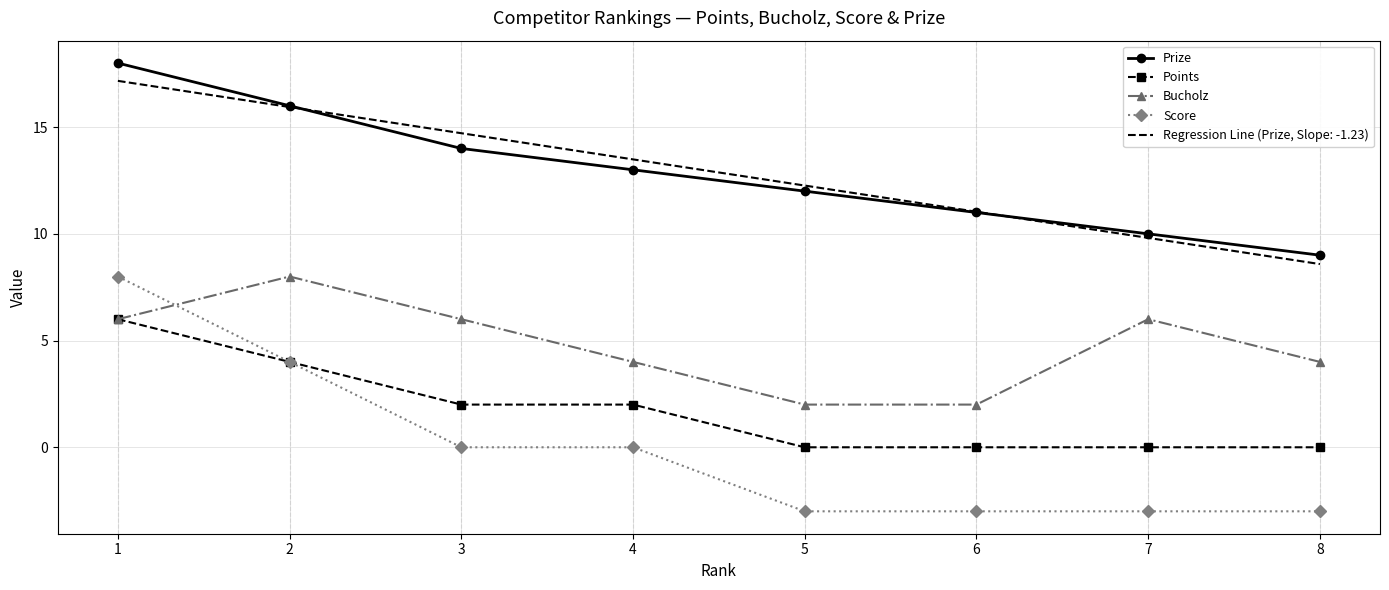

What is the difference between the Points values at 5 and 2?

4